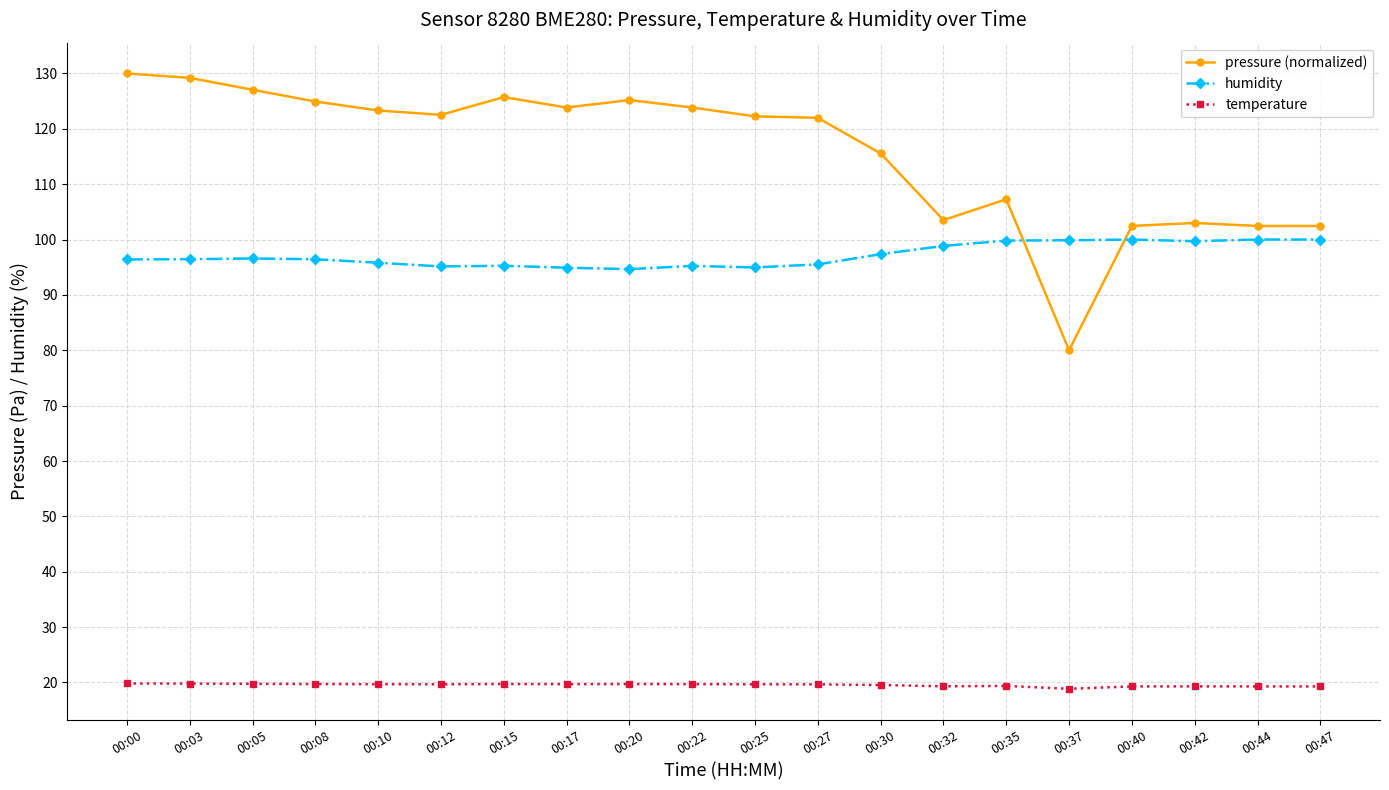

What is the greatest value displayed?

130.0